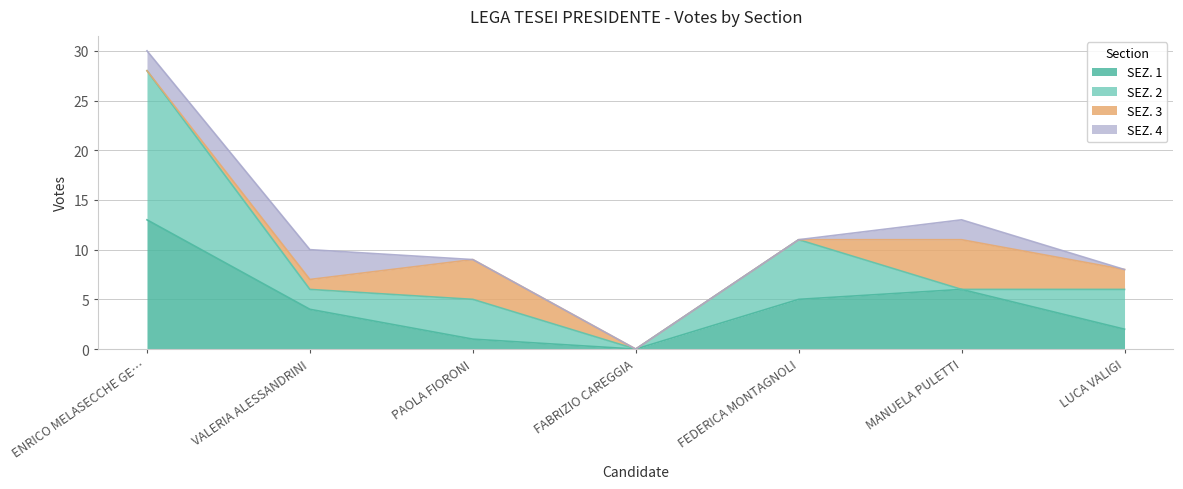

Reading left to right, transcribe all the data shown in this chart.

SEZ. 1: ENRICO MELASECCHE GERMINI=13	VALERIA ALESSANDRINI=4	PAOLA FIORONI=1	FABRIZIO CAREGGIA=0	FEDERICA MONTAGNOLI=5	MANUELA PULETTI=6	LUCA VALIGI=2
SEZ. 2: ENRICO MELASECCHE GERMINI=15	VALERIA ALESSANDRINI=2	PAOLA FIORONI=4	FABRIZIO CAREGGIA=0	FEDERICA MONTAGNOLI=6	MANUELA PULETTI=0	LUCA VALIGI=4
SEZ. 3: ENRICO MELASECCHE GERMINI=0	VALERIA ALESSANDRINI=1	PAOLA FIORONI=4	FABRIZIO CAREGGIA=0	FEDERICA MONTAGNOLI=0	MANUELA PULETTI=5	LUCA VALIGI=2
SEZ. 4: ENRICO MELASECCHE GERMINI=2	VALERIA ALESSANDRINI=3	PAOLA FIORONI=0	FABRIZIO CAREGGIA=0	FEDERICA MONTAGNOLI=0	MANUELA PULETTI=2	LUCA VALIGI=0